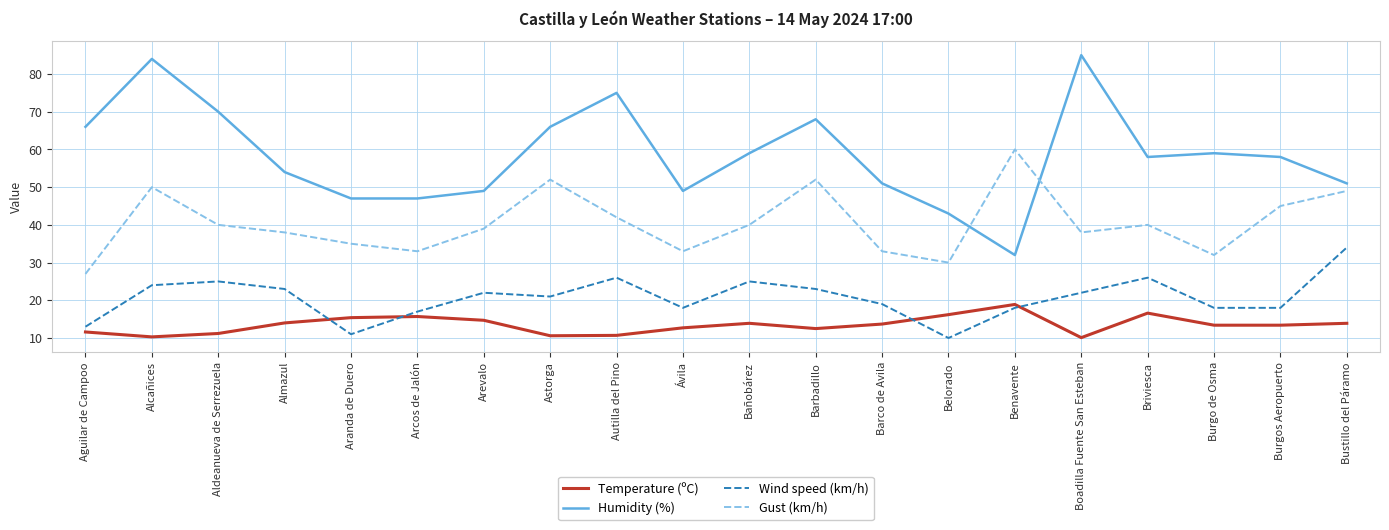

Where does the Temperature (ºC) series first go above 13?

Almazul